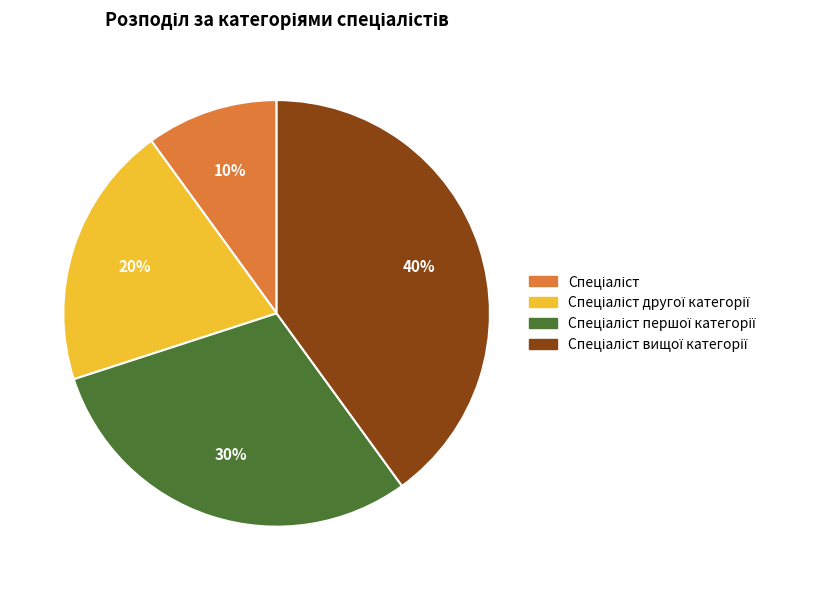

To the nearest percent, what is the difference between the largest and smallest slice percentages?

30%